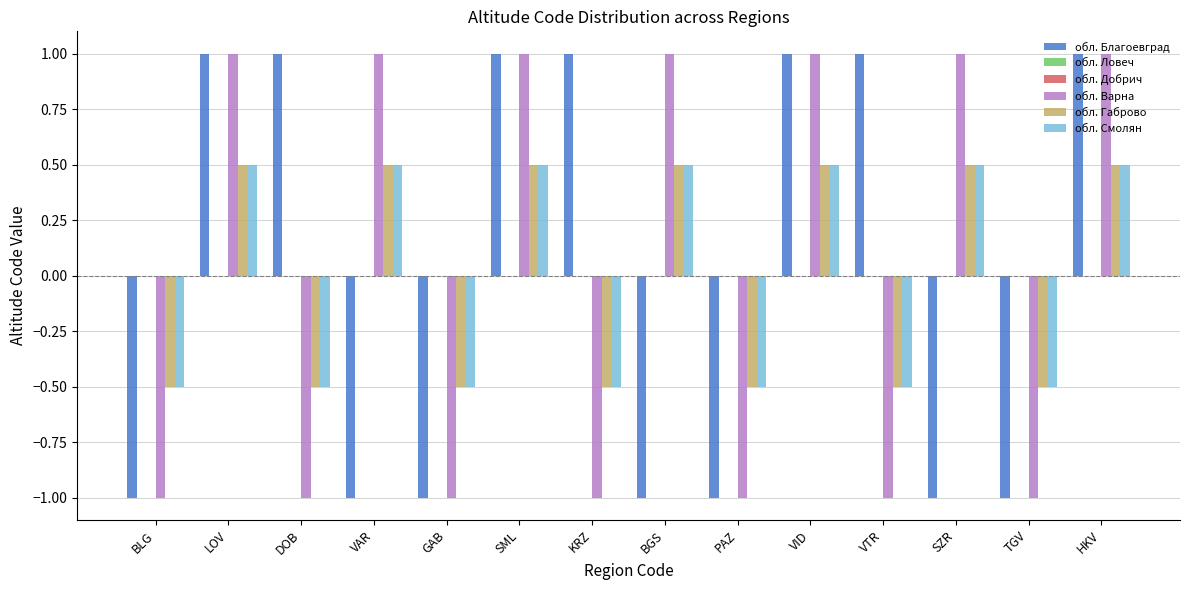

Which has a higher value, GAB or HKV?

HKV